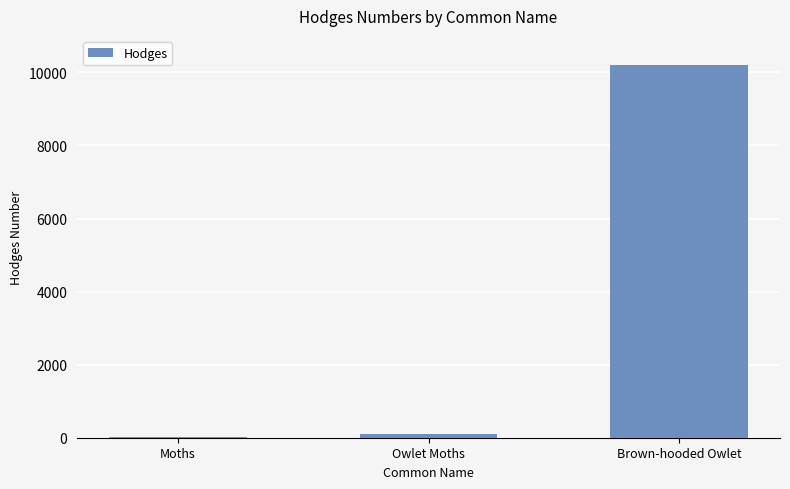

Which has a higher value, Brown-hooded Owlet or Moths?

Brown-hooded Owlet